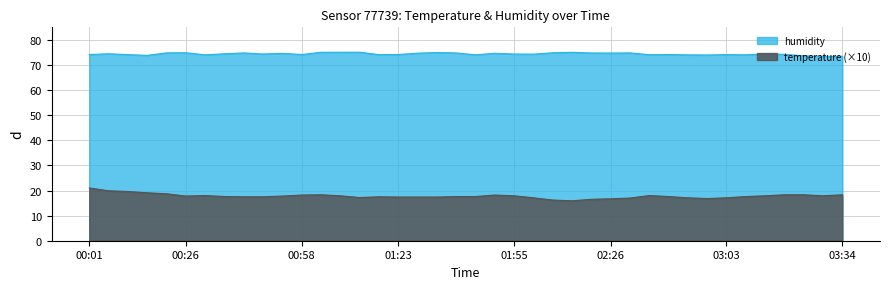

Which series has the largest total across all categories?

humidity